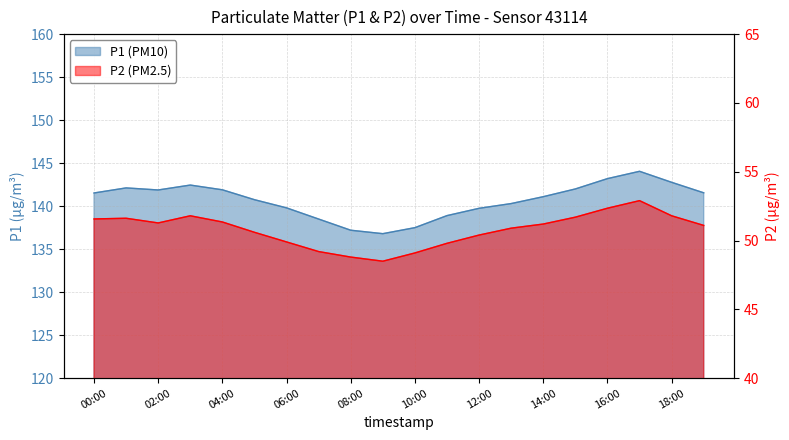

The P1 series shows 69.3 at 06:00. True or false?

False